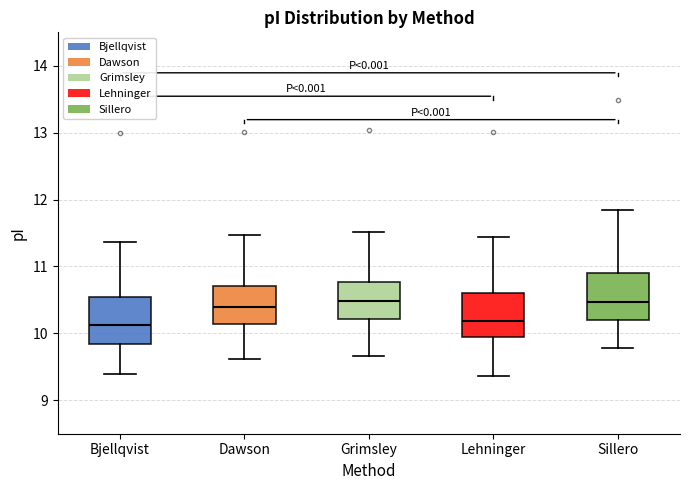

Reading left to right, read every box against the y-axis: the position of its median line, the range the box covers, and the ends of its whiskers. The values are not printed on the chart, so give them approximately, as read against the axis.

Bjellqvist: median 10.1, box 9.8 to 10.5, whiskers 9.4 to 11.4
Dawson: median 10.4, box 10.1 to 10.7, whiskers 9.6 to 11.5
Grimsley: median 10.5, box 10.2 to 10.8, whiskers 9.7 to 11.5
Lehninger: median 10.2, box 10.0 to 10.6, whiskers 9.4 to 11.4
Sillero: median 10.5, box 10.2 to 10.9, whiskers 9.8 to 11.8